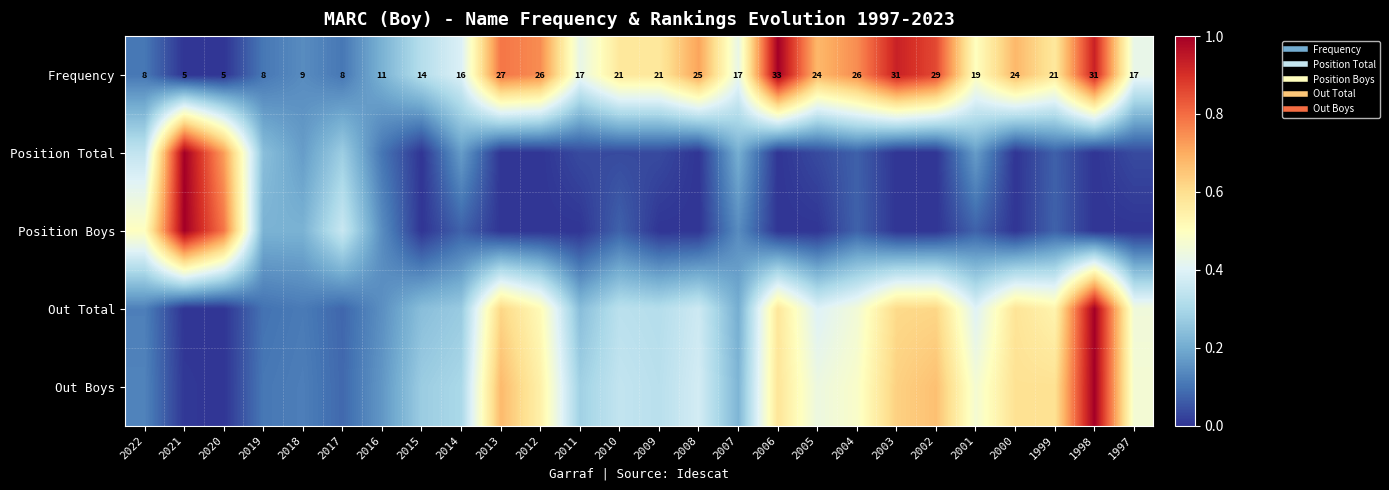

The Position Total series shows -0.4 at 2012. True or false?

False